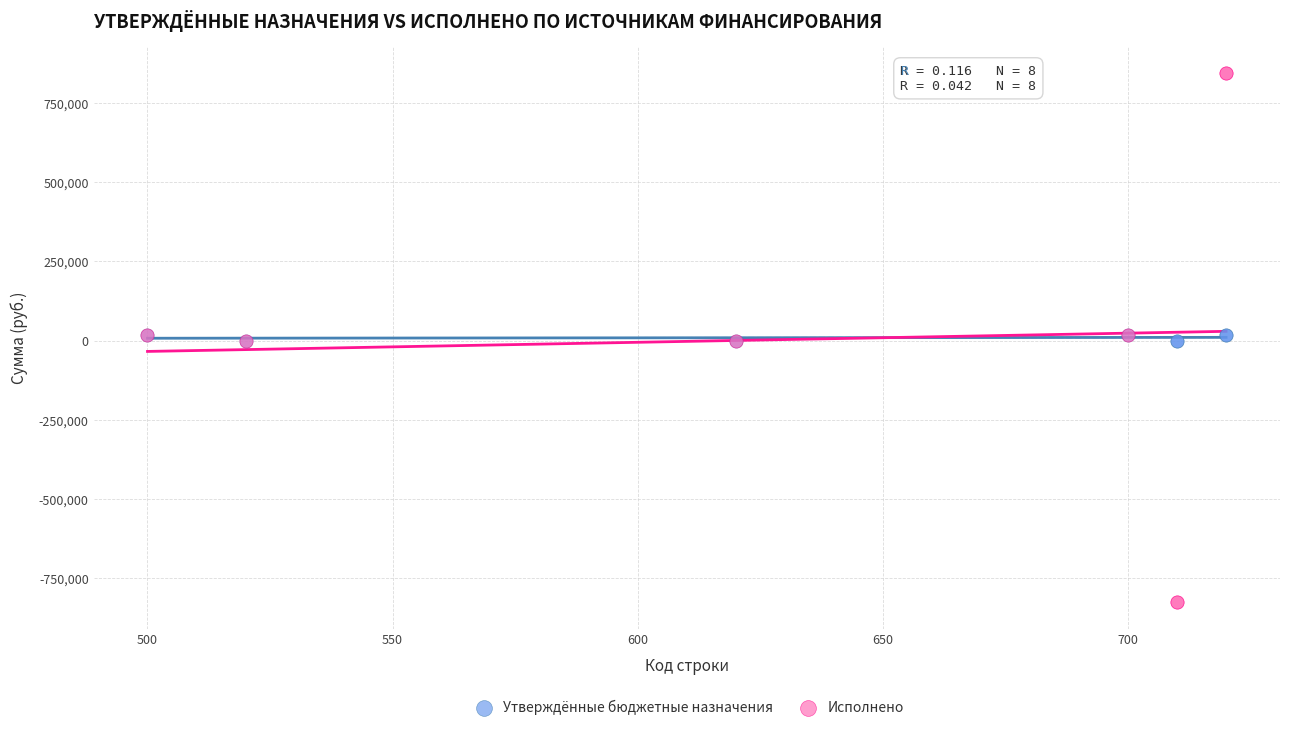

Which series contains the lowest Y value?

Исполнено